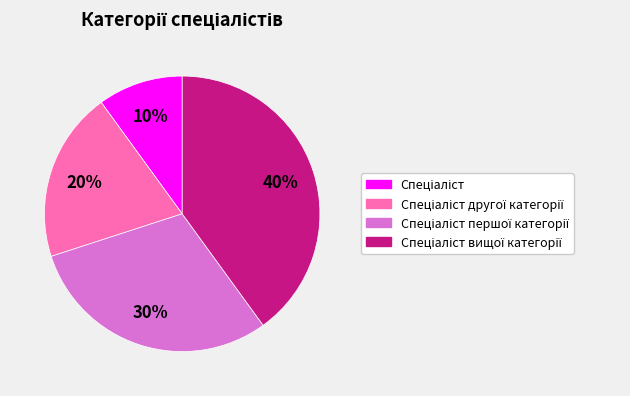

Count the number of slices in the pie.

4